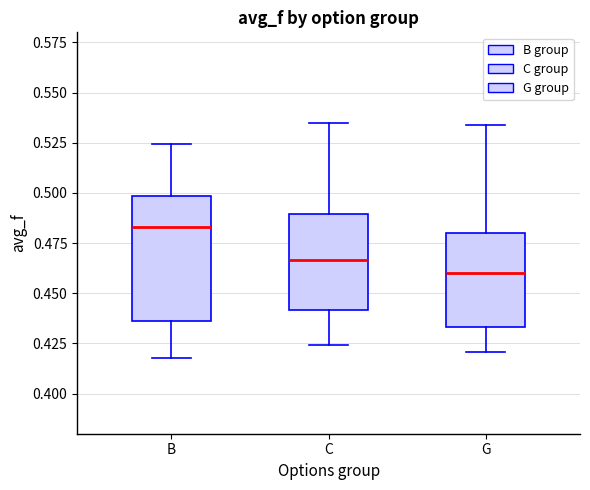

Where does the lower whisker of the box for G end on the y-axis? The values are not printed on the chart, so give them approximately, as read against the axis.

0.420